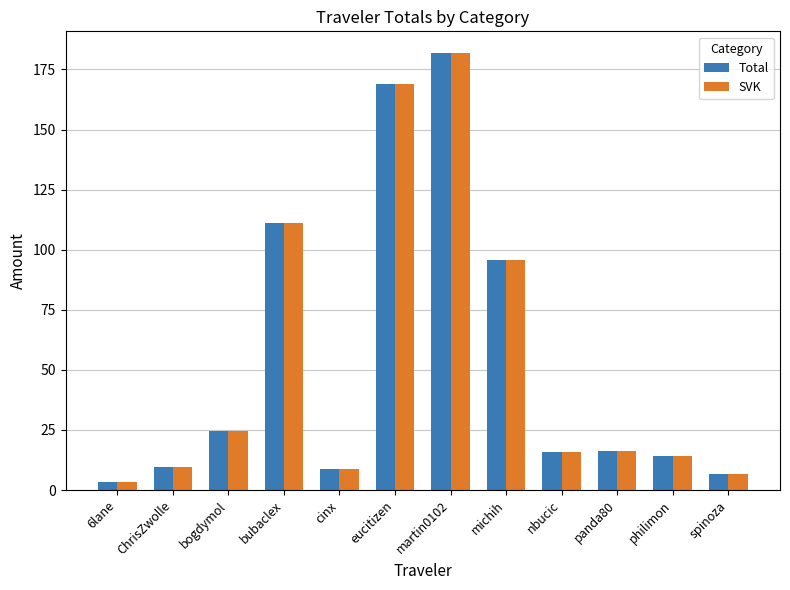

What is the label of the 7th bar from the left?

martin0102